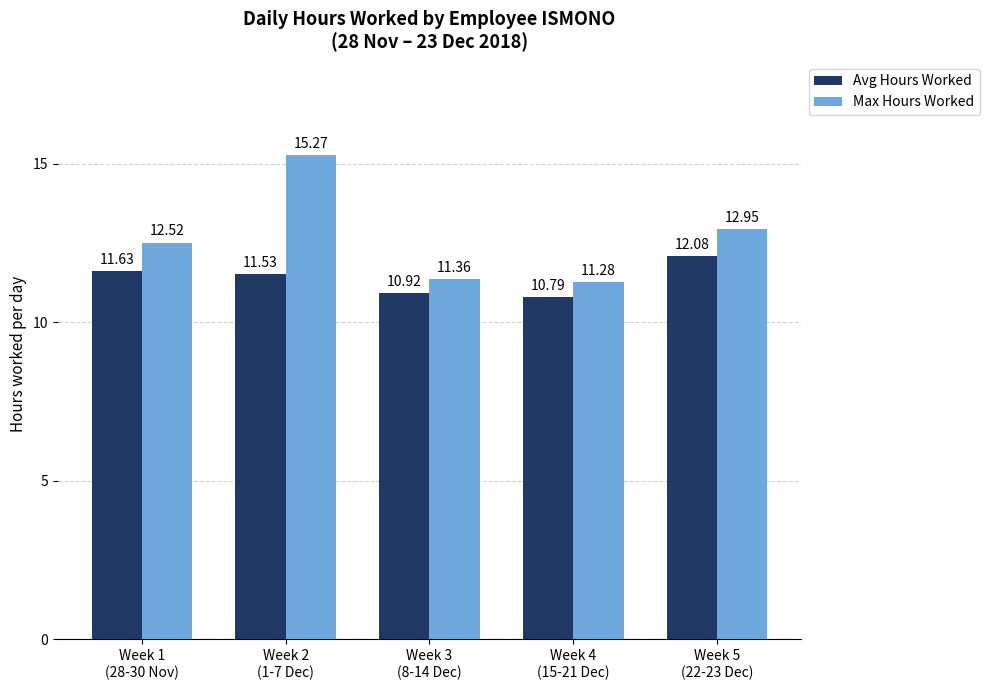

What is the difference between the maximum and minimum values in the Avg Hours Worked series?

1.3